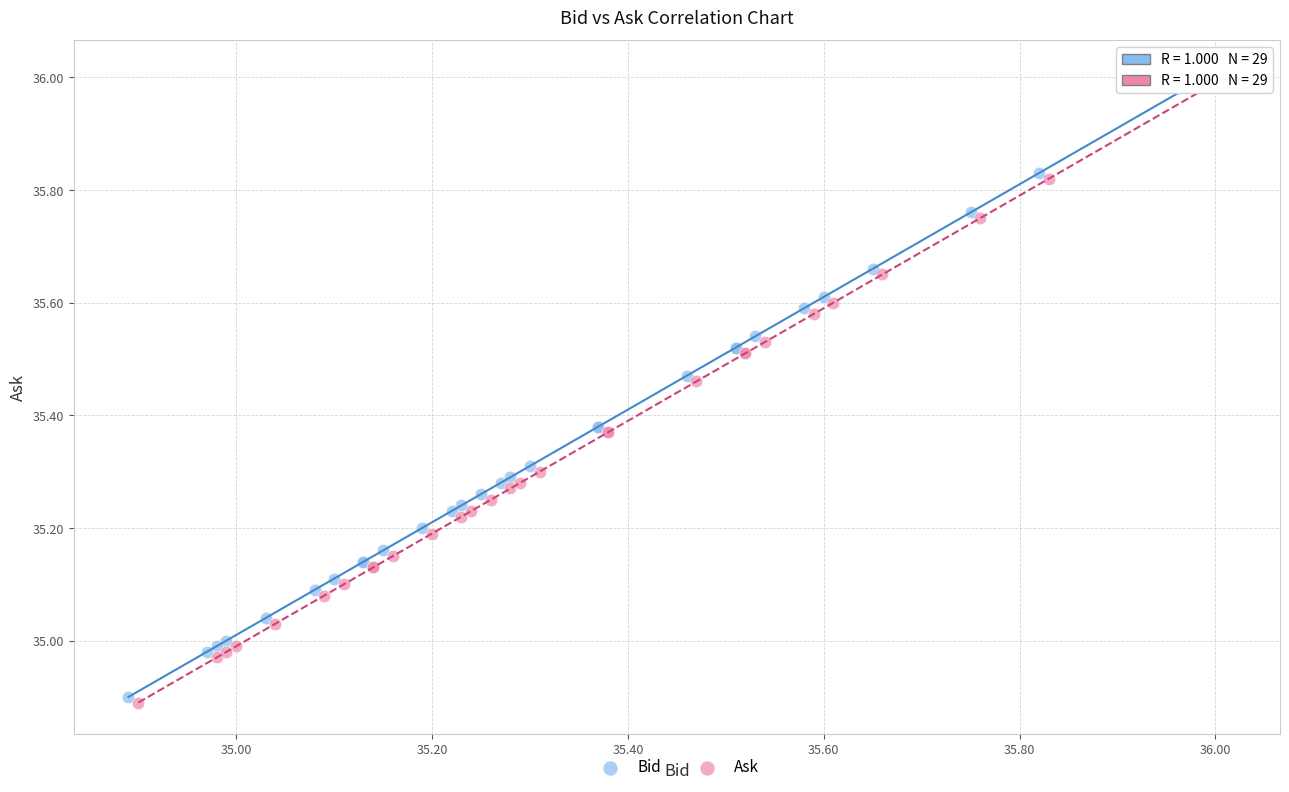

What are all the series names shown in the legend?

Bid, Ask